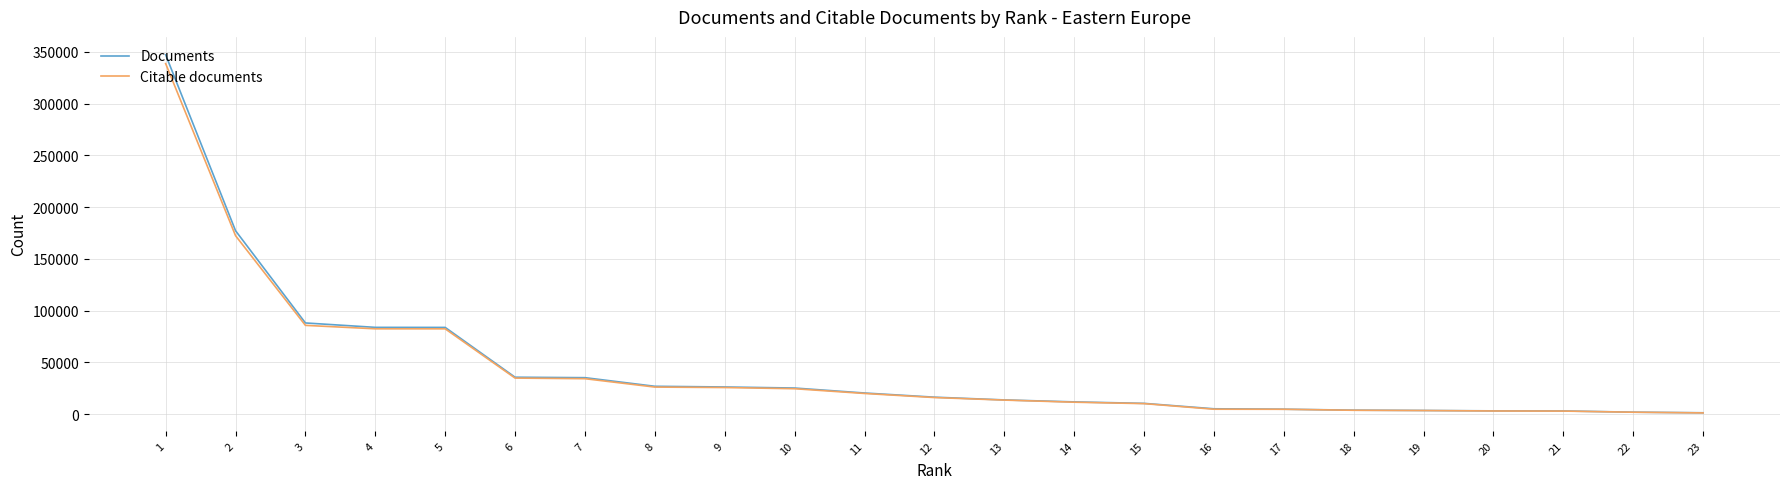

How many data points does each series have?

23